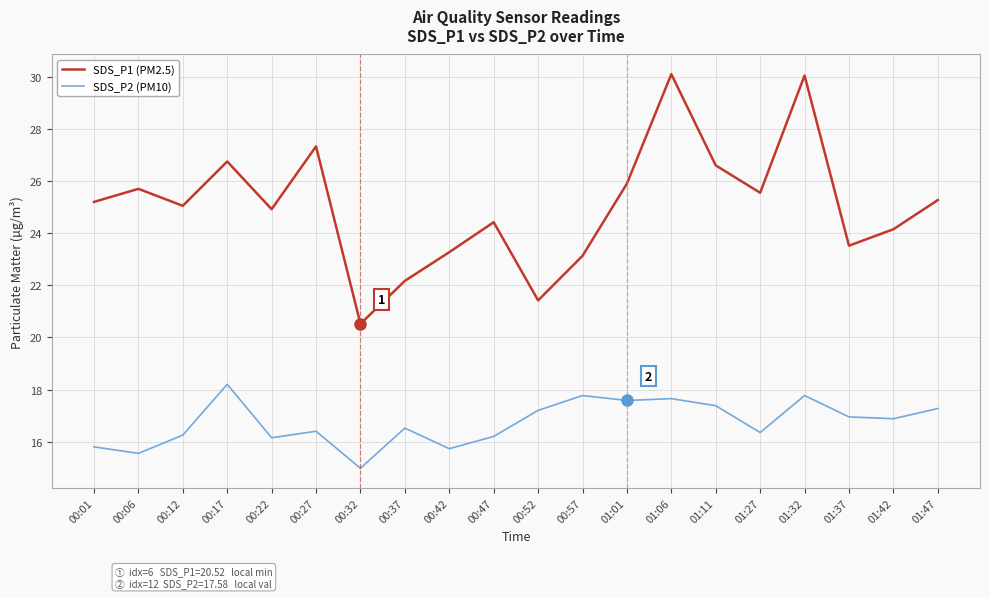

Which series changed the most between 00:06 and 00:57?

SDS_P1 (PM2.5)